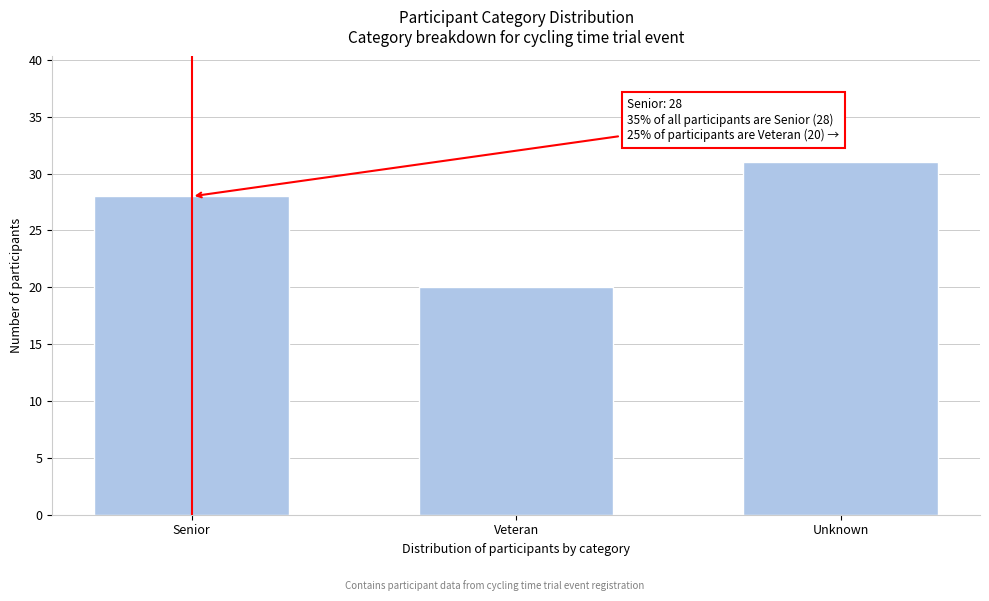

Reading left to right, list all the values displayed in this chart.

Senior=28	Veteran=20	Unknown=31